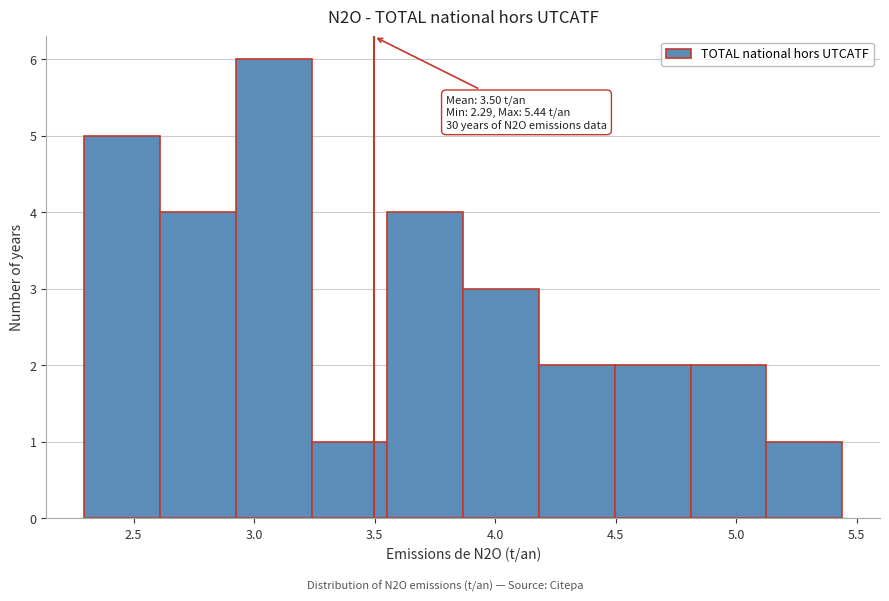

Which range on the x-axis has the tallest bar?

2.90 to 3.25